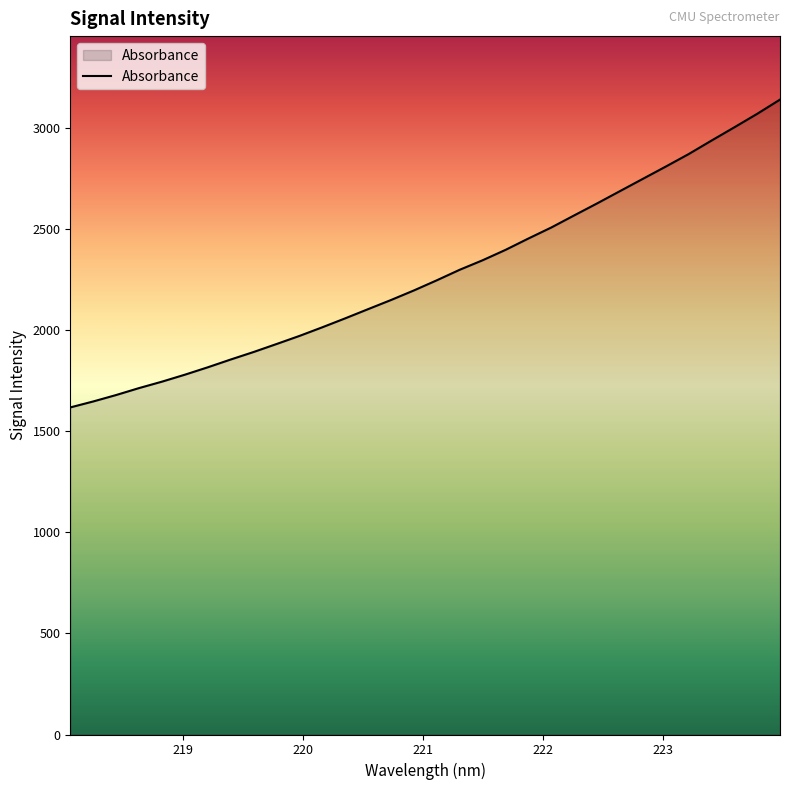

What is the difference between the maximum and minimum values?

1521.4